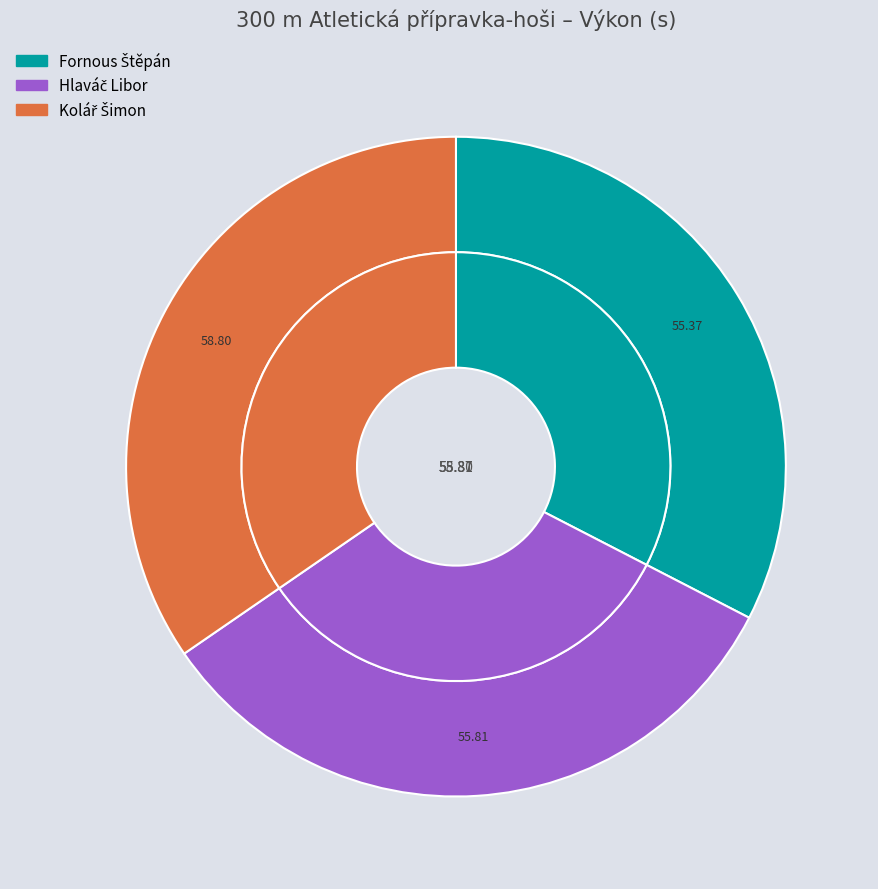

Is it true that Fornous Štěpán is 23% of the pie?

False